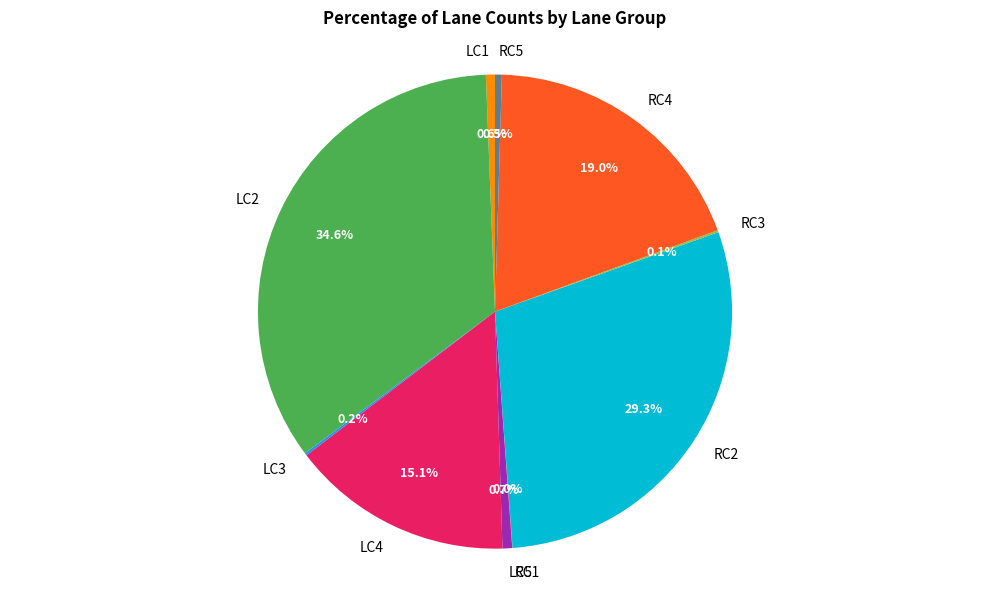

Does any single category account for the majority?

No